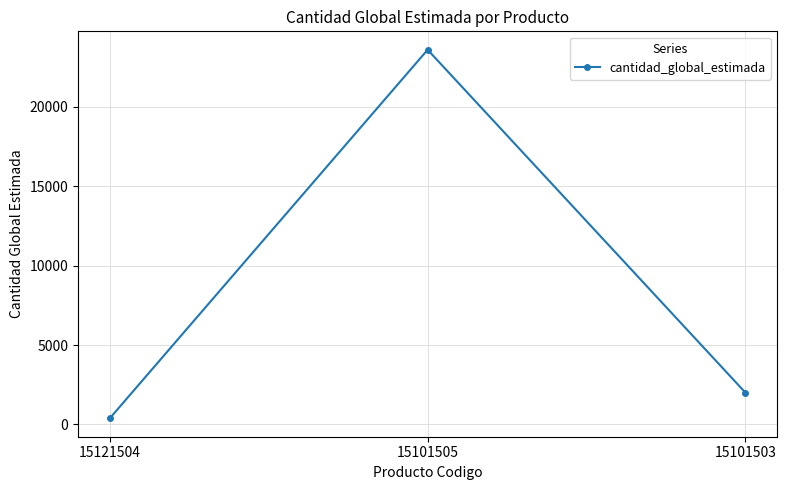

The value at 15101505 is 11335. True or false?

False